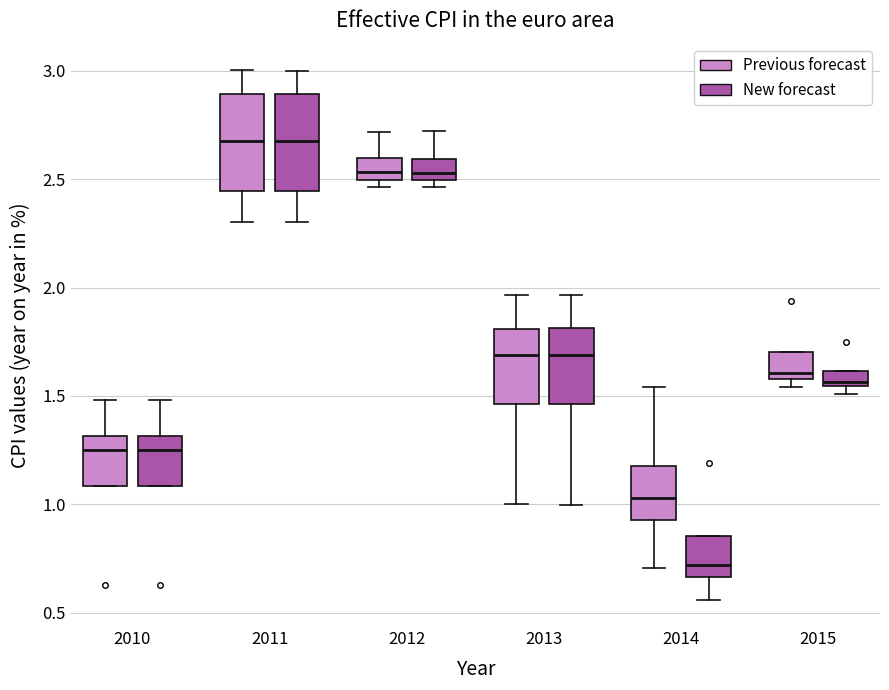

Where does the median line of the box for 2012 (Previous forecast) sit on the y-axis? The values are not printed on the chart, so give them approximately, as read against the axis.

2.55